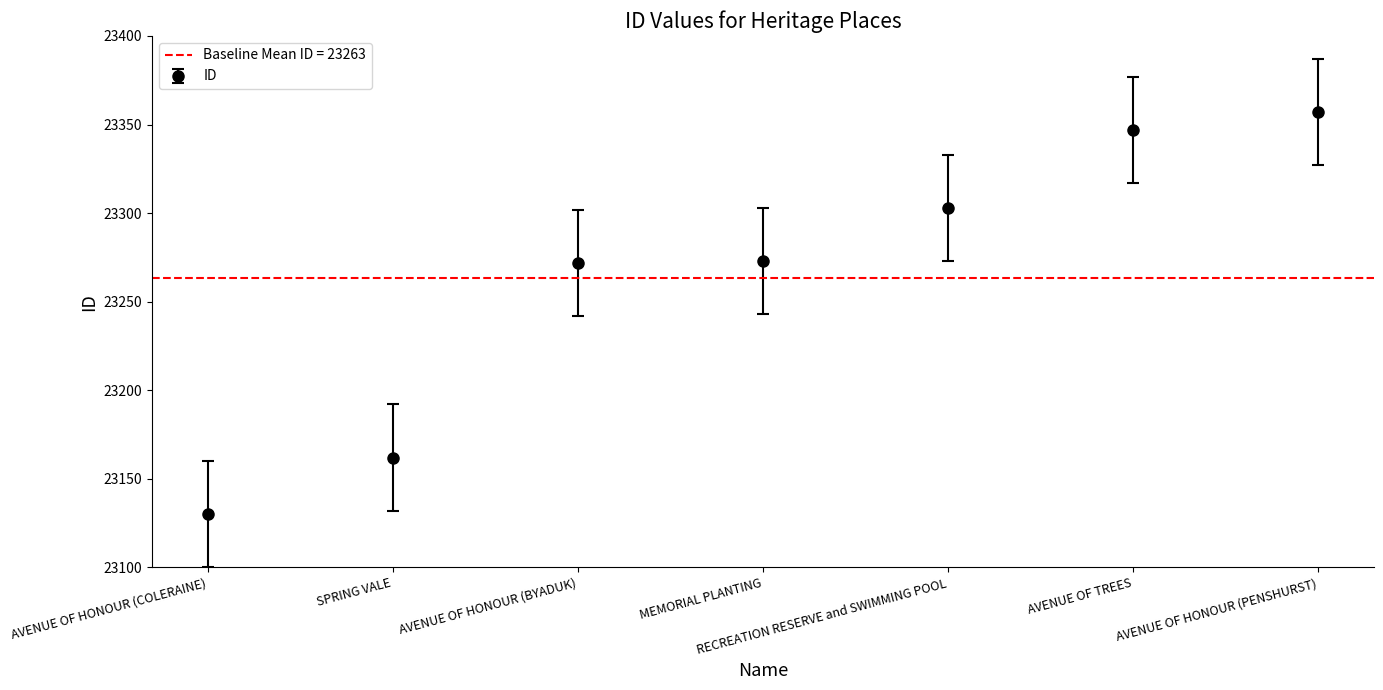

What is the change in value from AVENUE OF HONOUR (COLERAINE) to AVENUE OF HONOUR (PENSHURST)?

+227